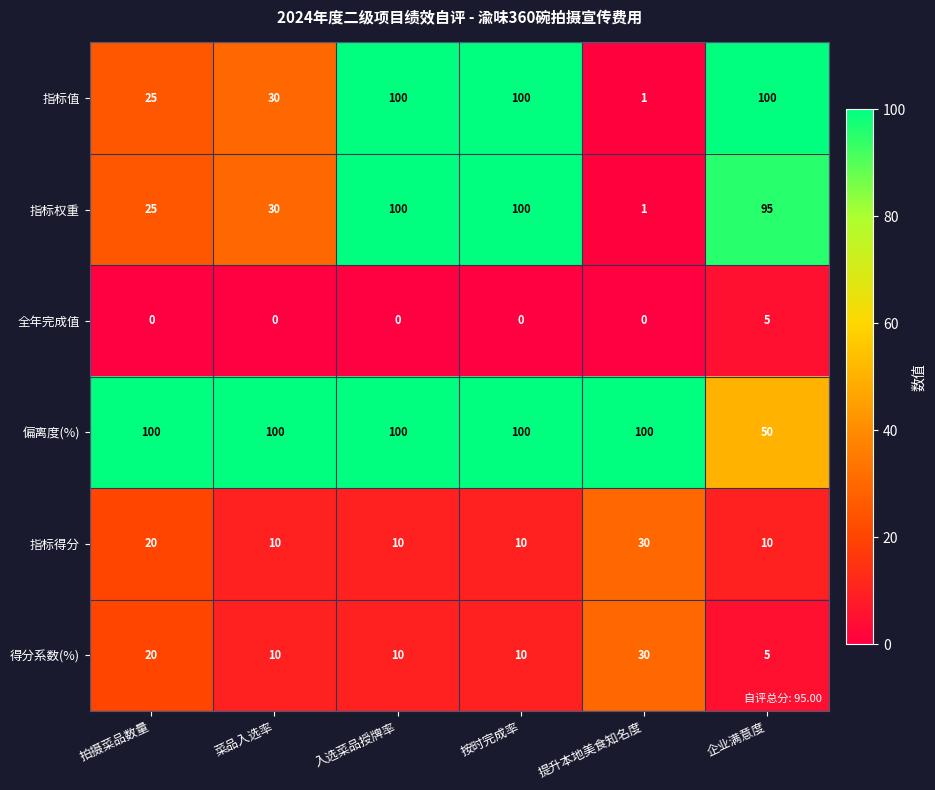

What is the total value across all series at 提升本地美食知名度?

162